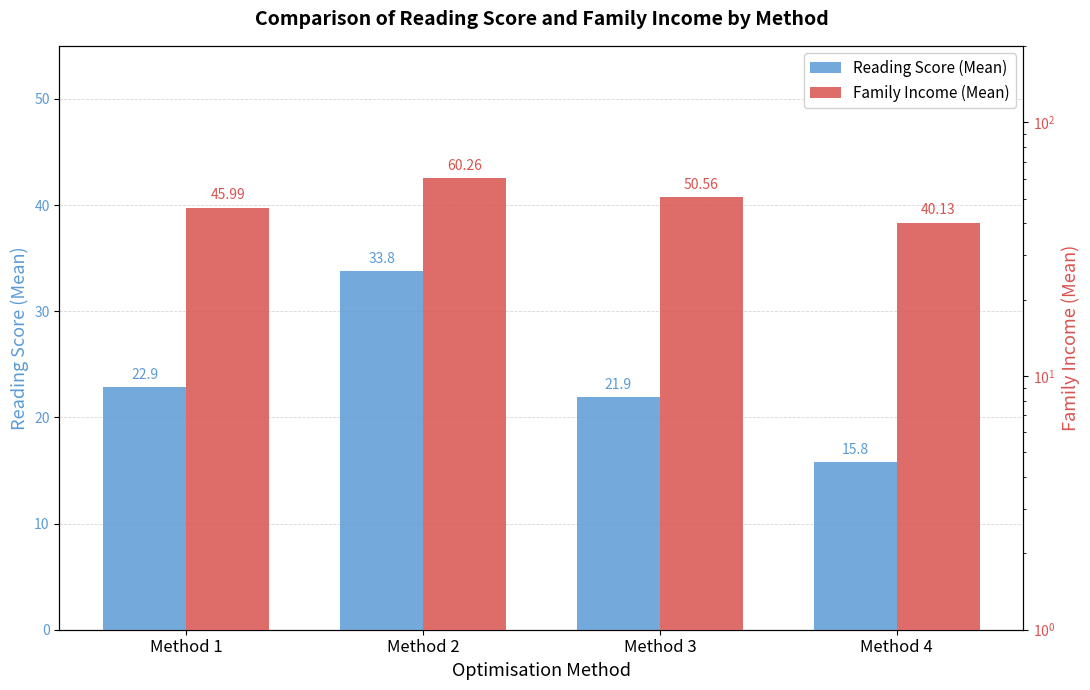

How many bars are there in each group?

2